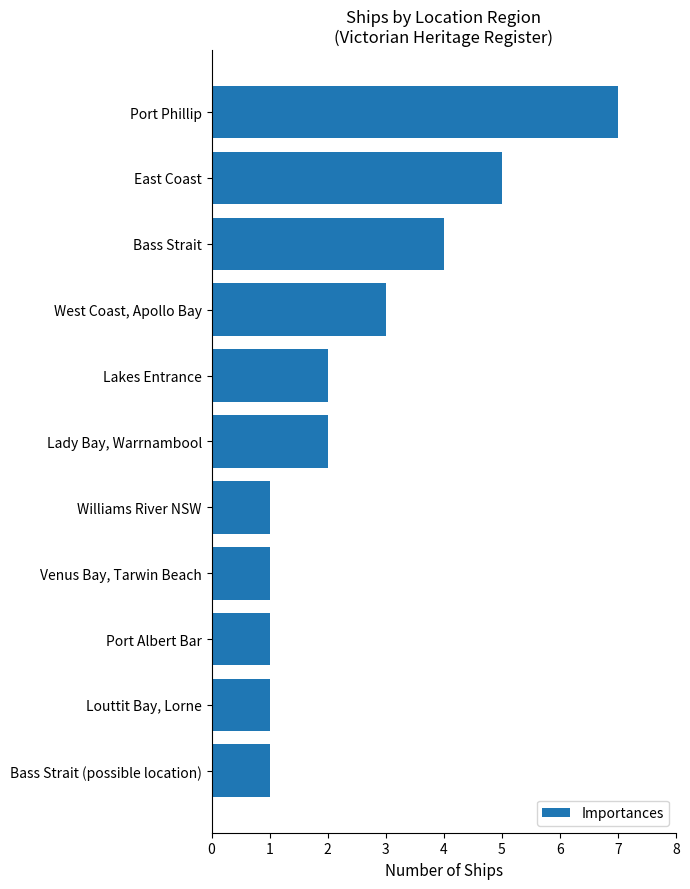

What is the sum of all values?

28